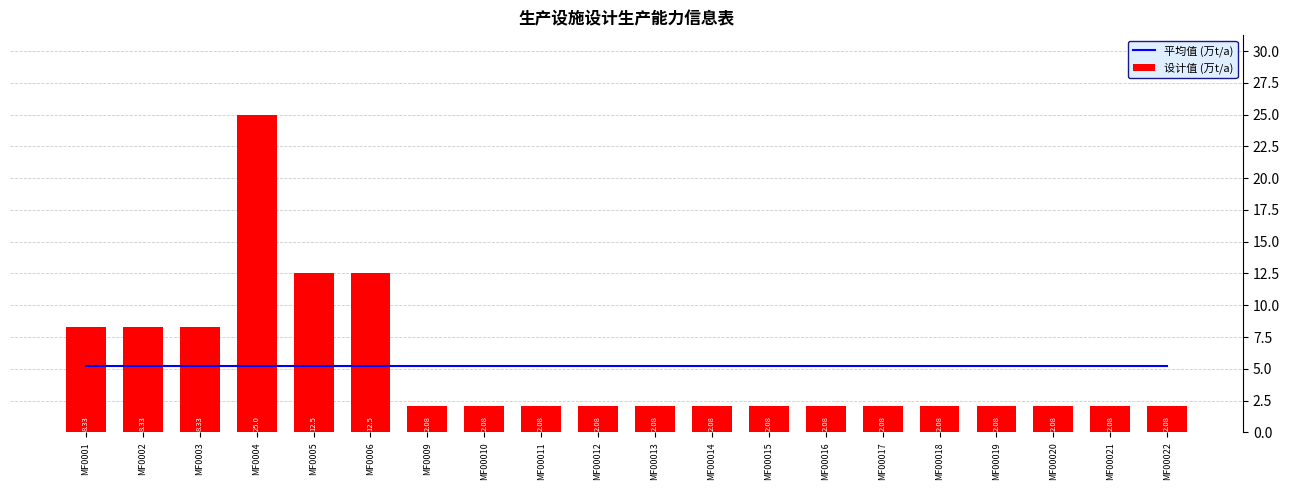

How many categories are shown in the chart?

20